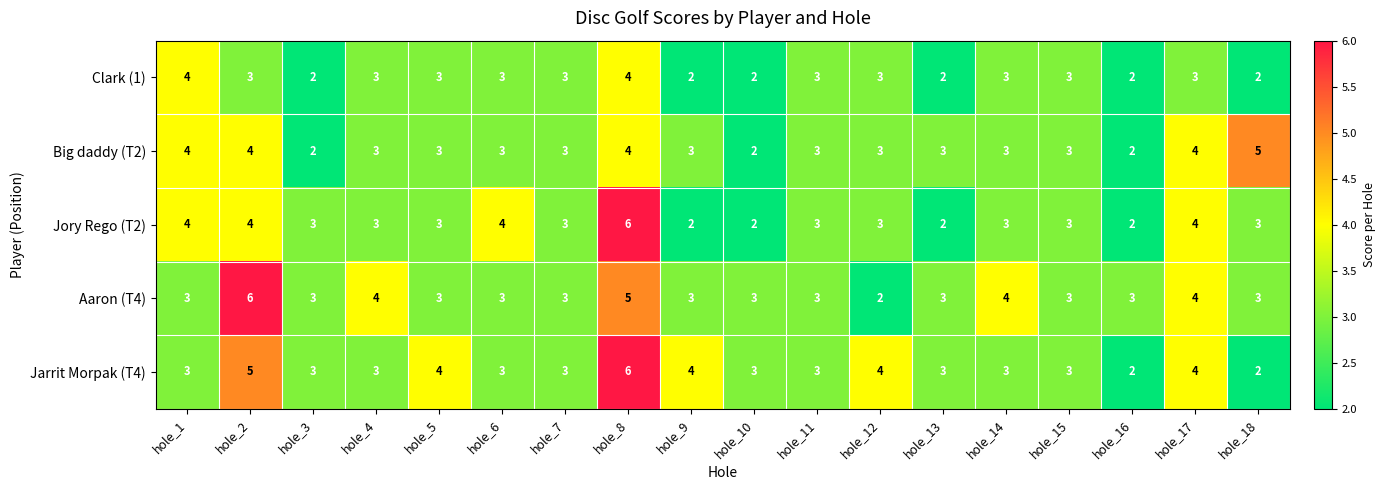

At which label does Big daddy (T2) reach its peak?

hole_18